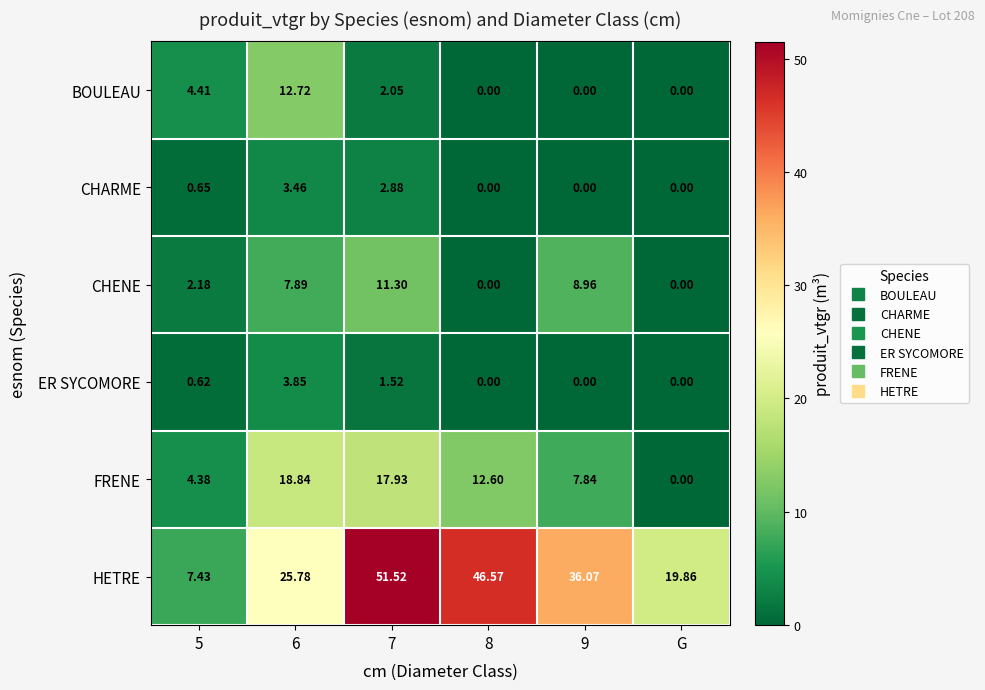

Which series has the largest total across all categories?

HETRE